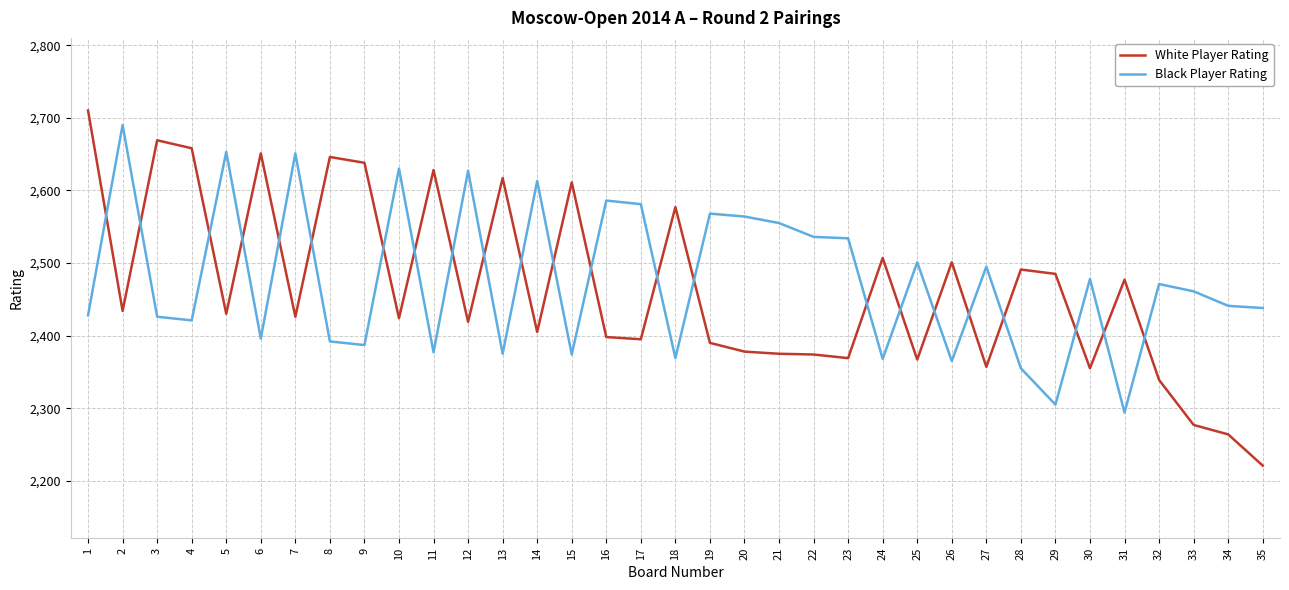

Where is the first local minimum for White Player Rating?

2